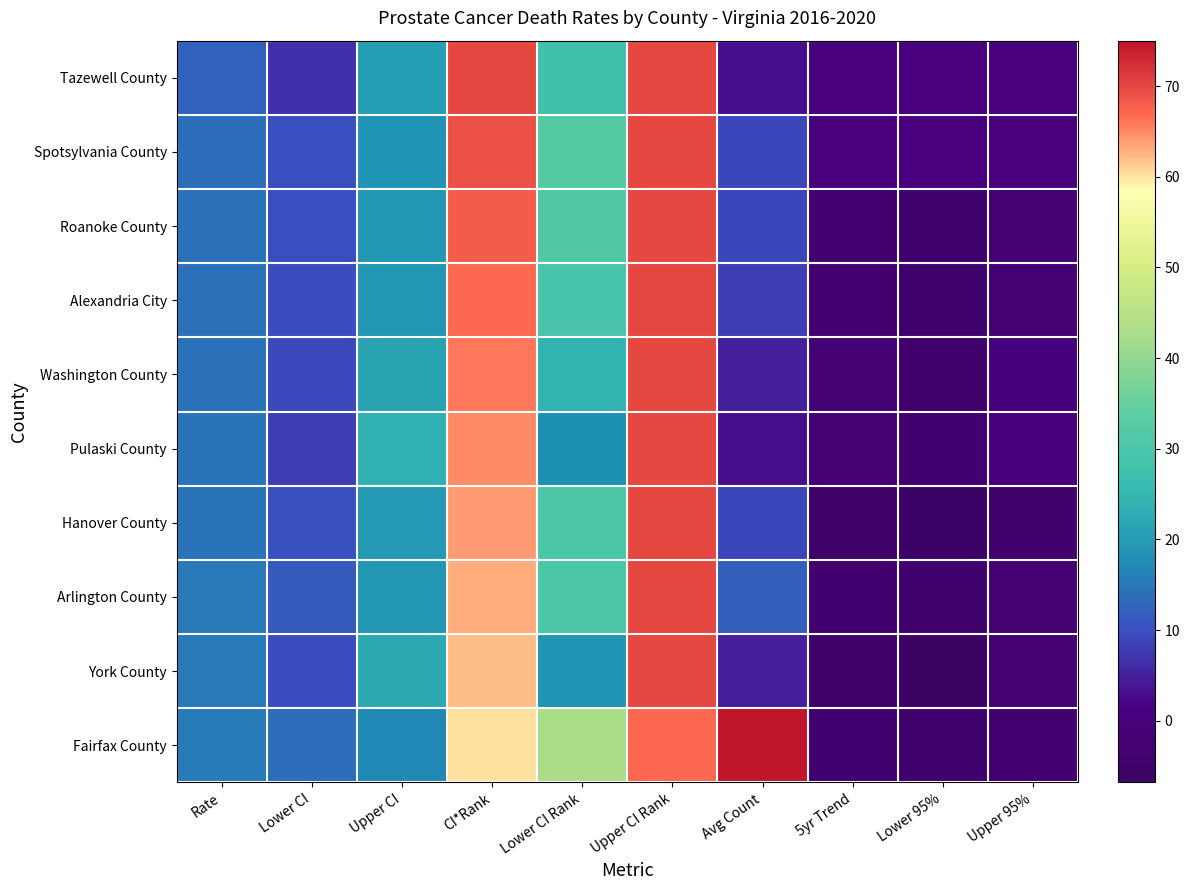

At which category is the sum across all series the highest?

Upper CI Rank